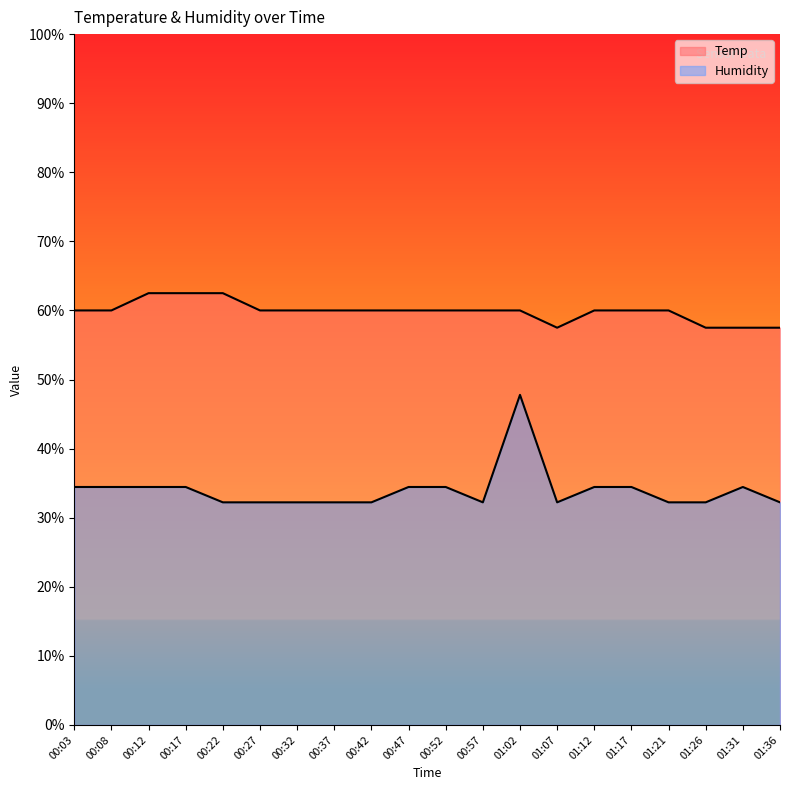

What is the average value of the Temp series?

59.9